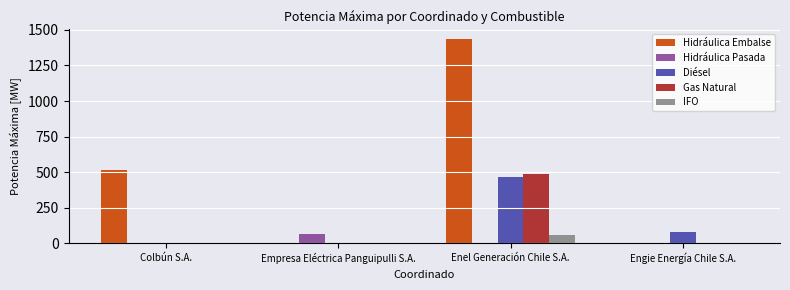

How many groups of bars are there?

4